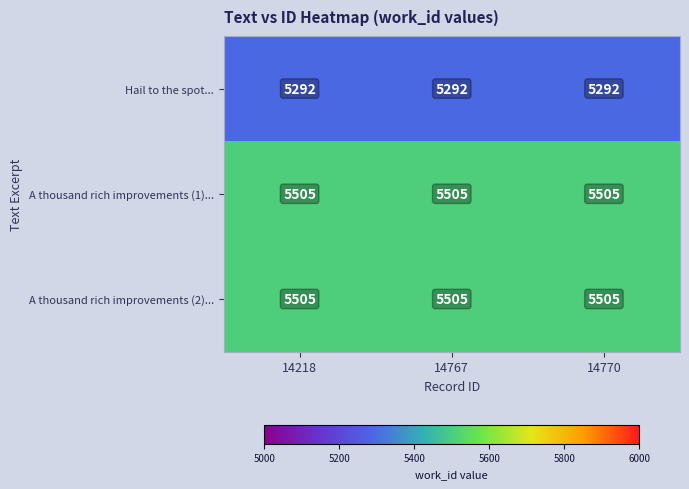

What is the spread (max minus min) of values at 14218?

213